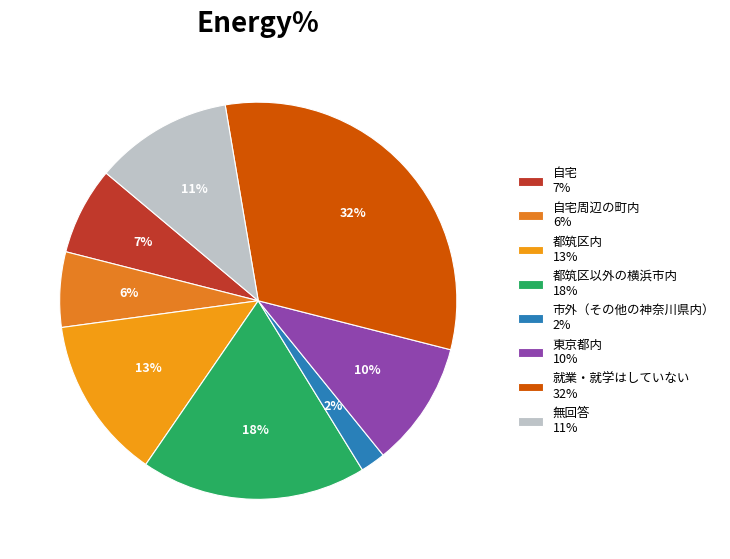

How many slices are in this pie chart?

8